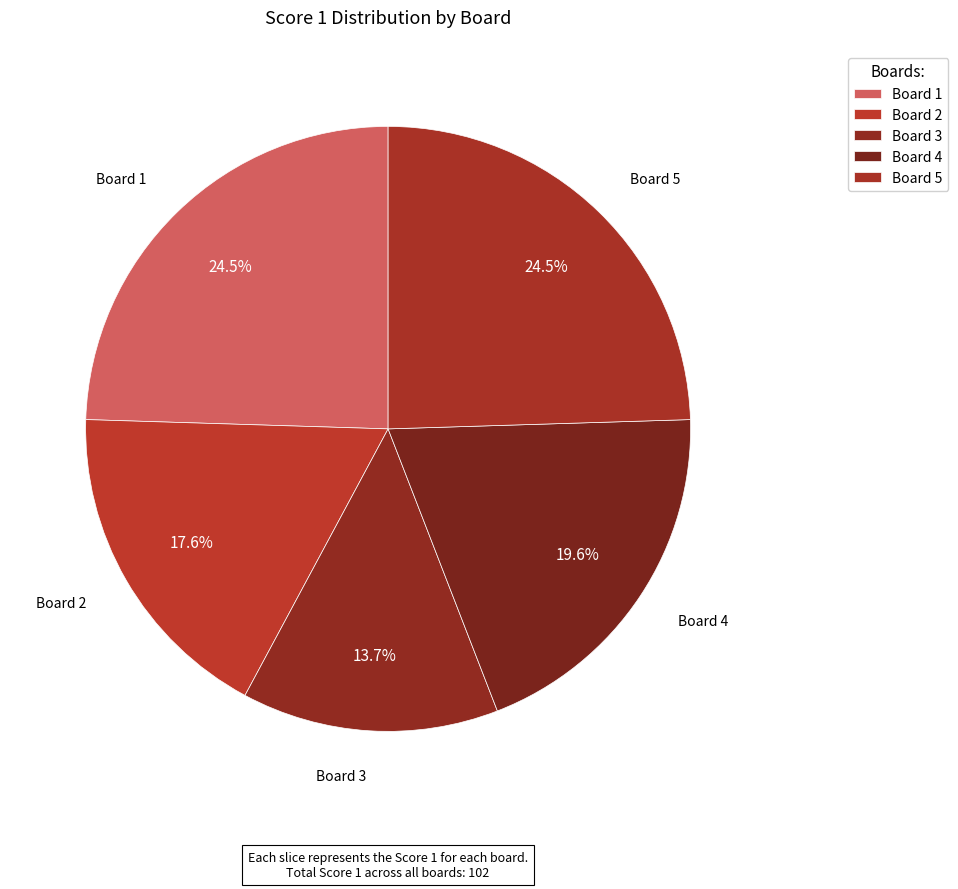

Does Board 2 represent more than half of the total?

No